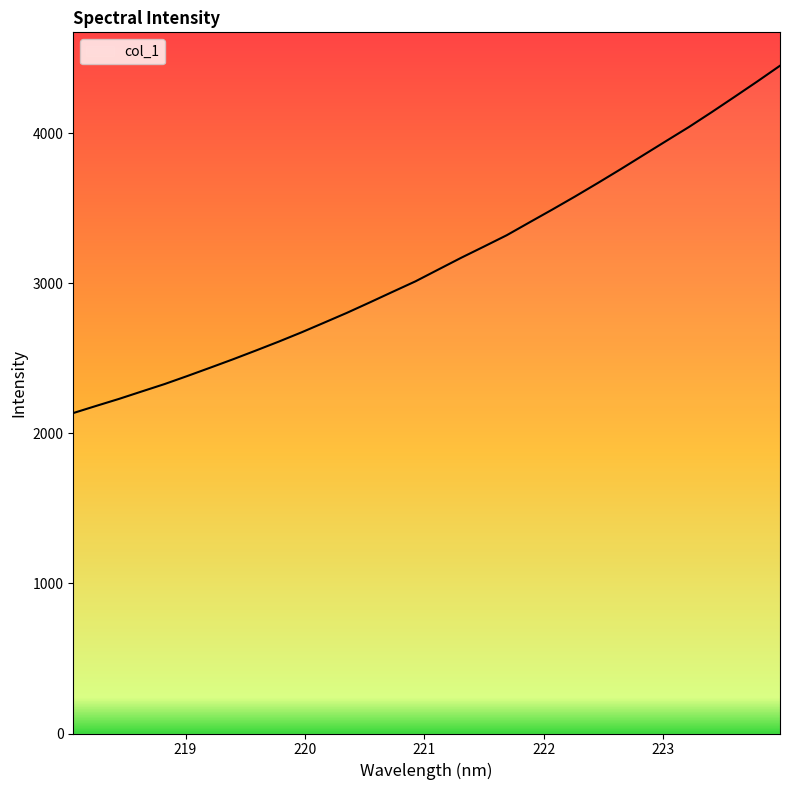

What is the smallest value displayed?

2135.9